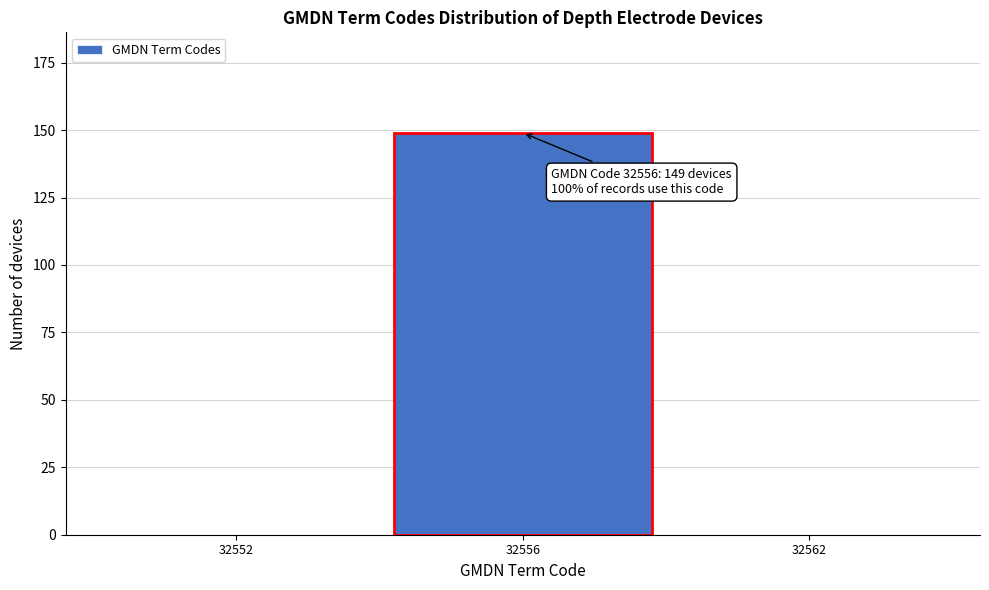

Reading left to right, transcribe all the data shown in this chart.

32552=0	32556=149	32562=0